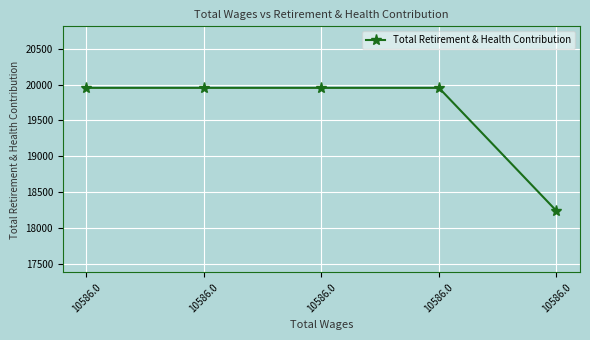

Approximately how many times larger is the value at 10586.0 compared to 10586.0?

0.9